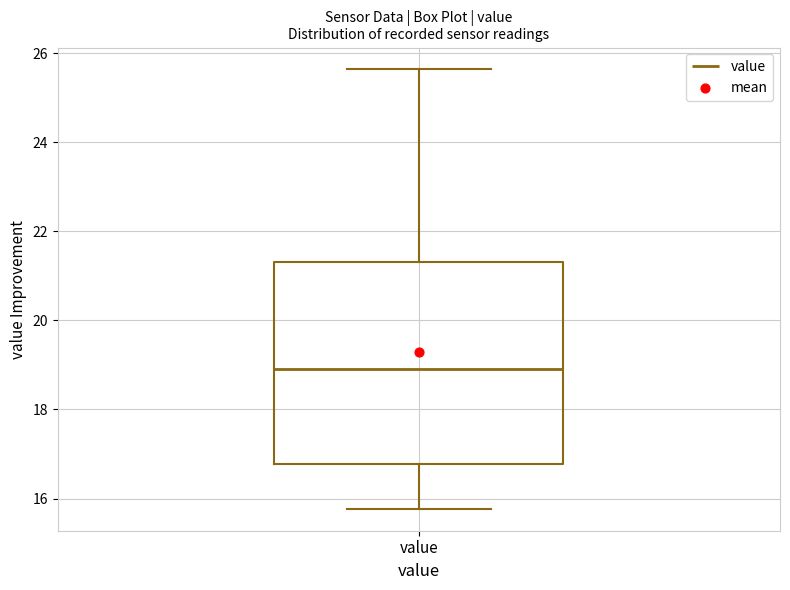

Where does the lower whisker of the box for value end on the y-axis? The values are not printed on the chart, so give them approximately, as read against the axis.

15.8